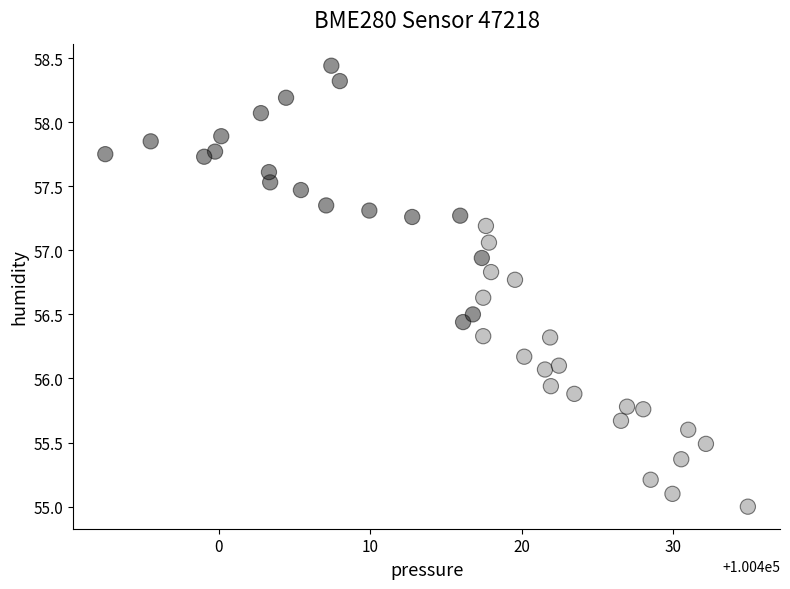

What is the range of Y values (max minus min)?

3.4